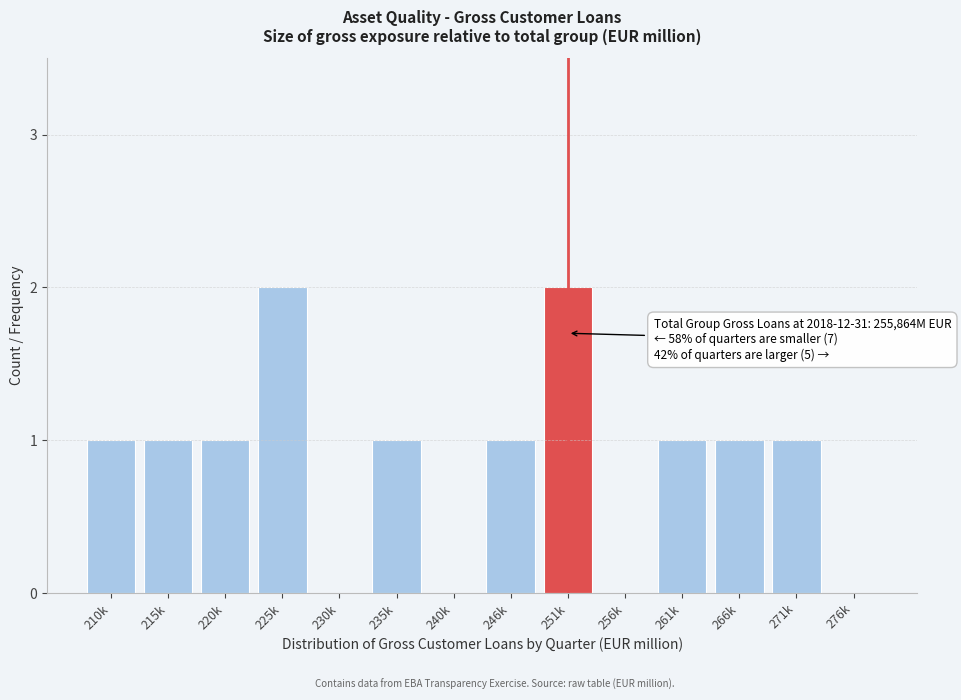

Reading left to right, list all the values displayed in this chart.

210k=1	215k=1	220k=1	225k=2	230k=0	235k=1	240k=0	246k=1	251k=2	256k=0	261k=1	266k=1	271k=1	276k=0